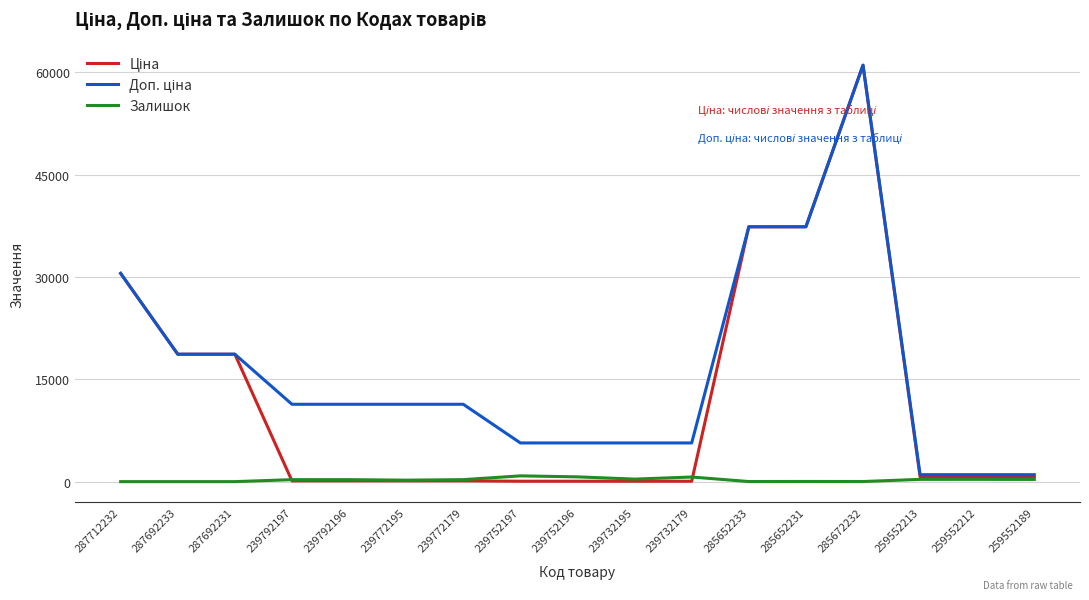

What is the greatest value displayed?

61024.7